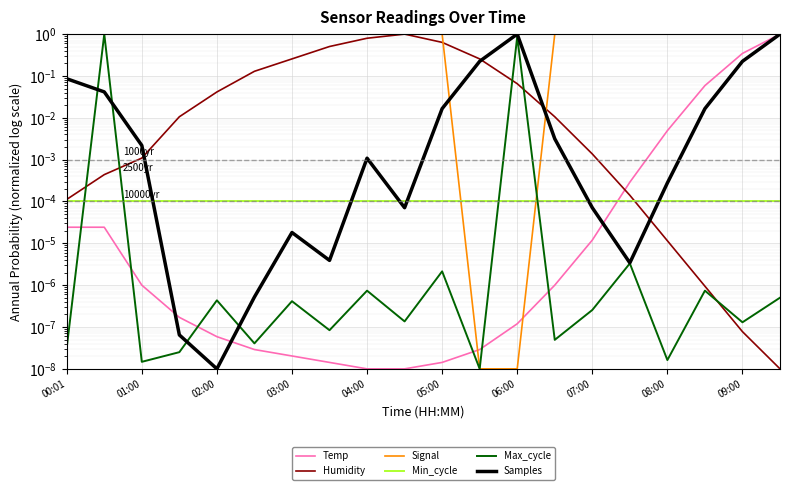

How many series are shown in this chart?

6